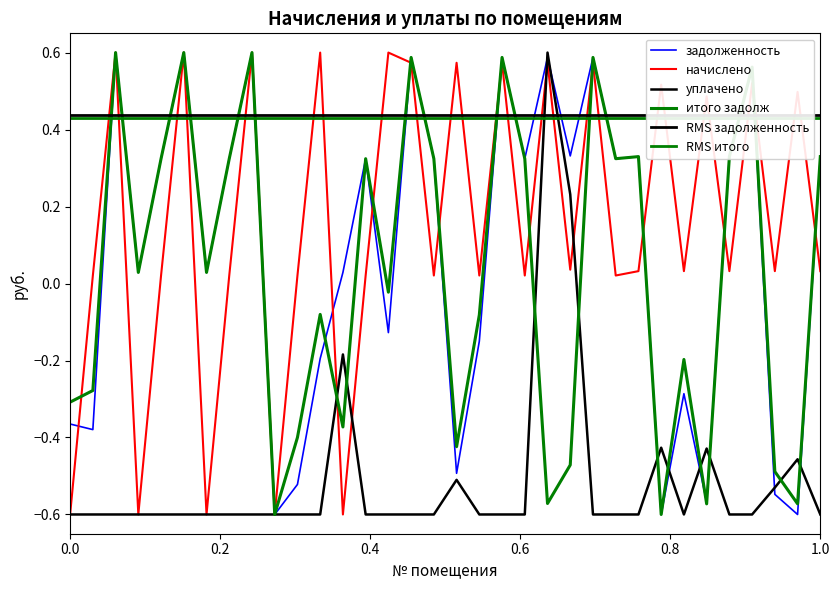

Rank the categories by итого задолж value from highest to lowest.

3, 6, 9, 16, 20, 24, 31, 26, 30, 34, 5, 8, 14, 17, 21, 25, 4, 7, 15, 12, 19, 28, 2, 1, 13, 11, 18, 23, 32, 22, 33, 29, 10, 27